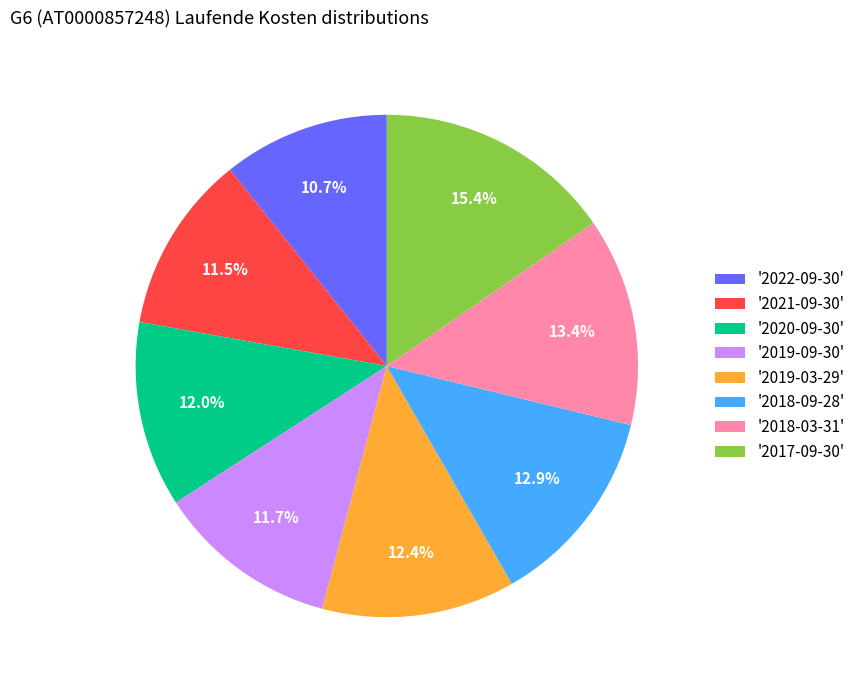

Do '2019-03-29' and '2019-09-30' together represent more than half of the pie?

No